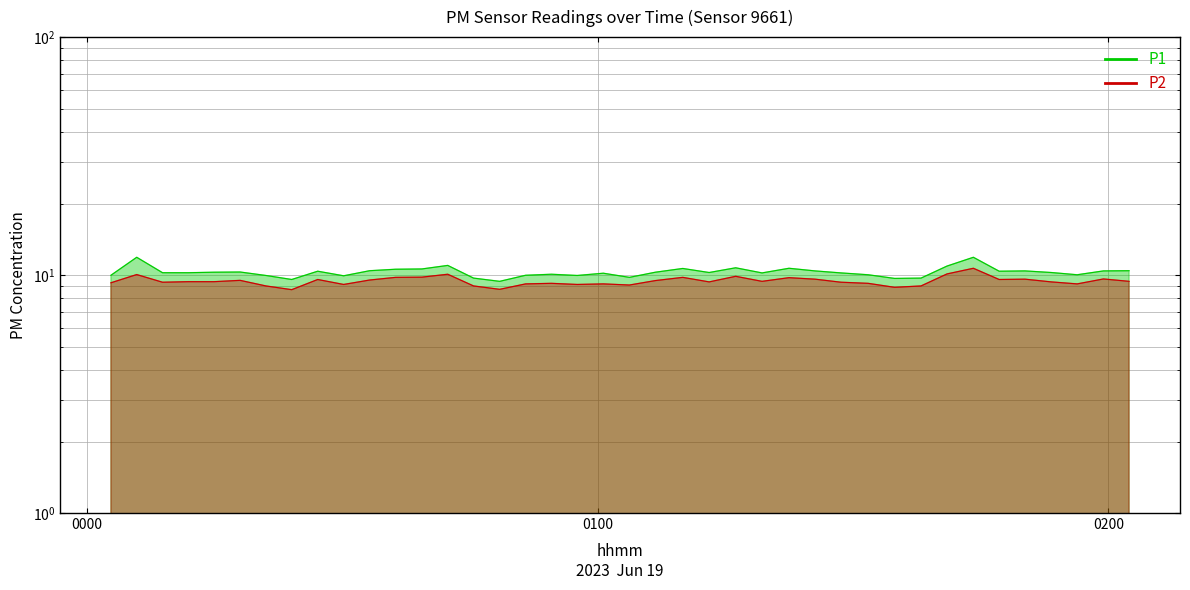

At how many categories does at least one series exceed 10?

29